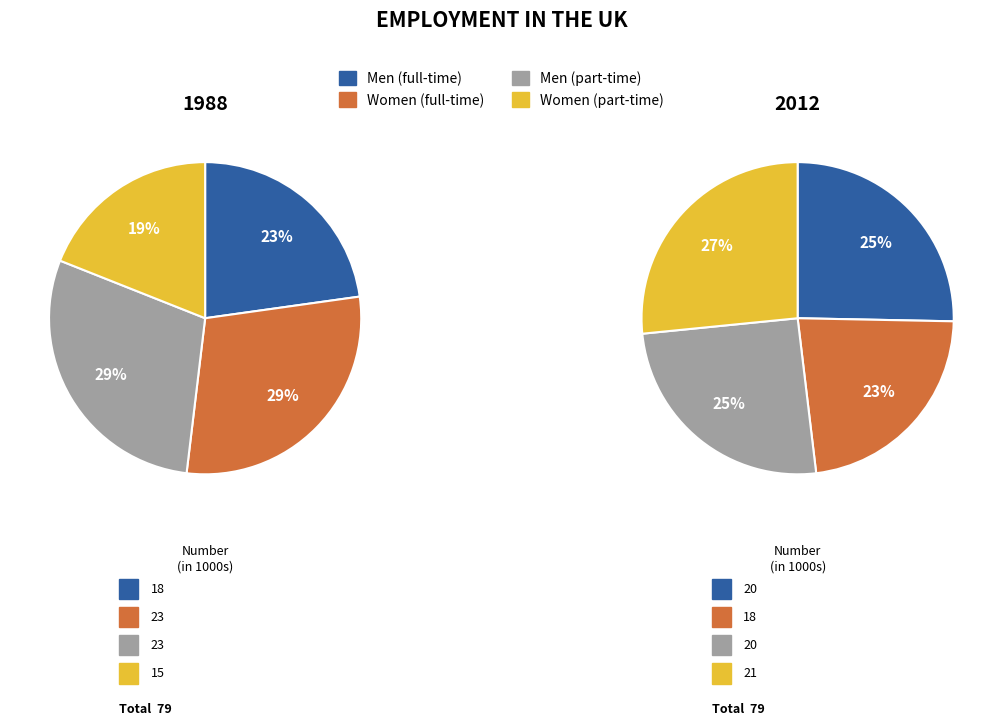

Does 8 account for over 50% of the chart?

No